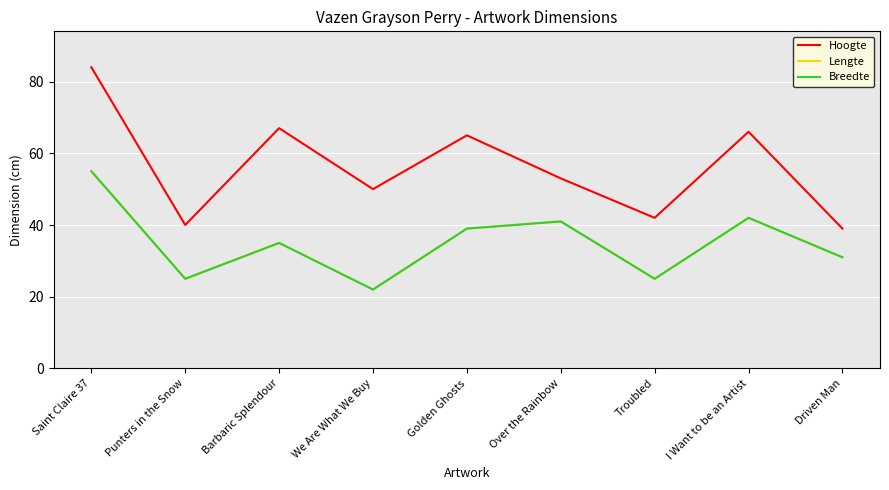

In Lengte, how many points are higher than both neighbors (excluding endpoints)?

3